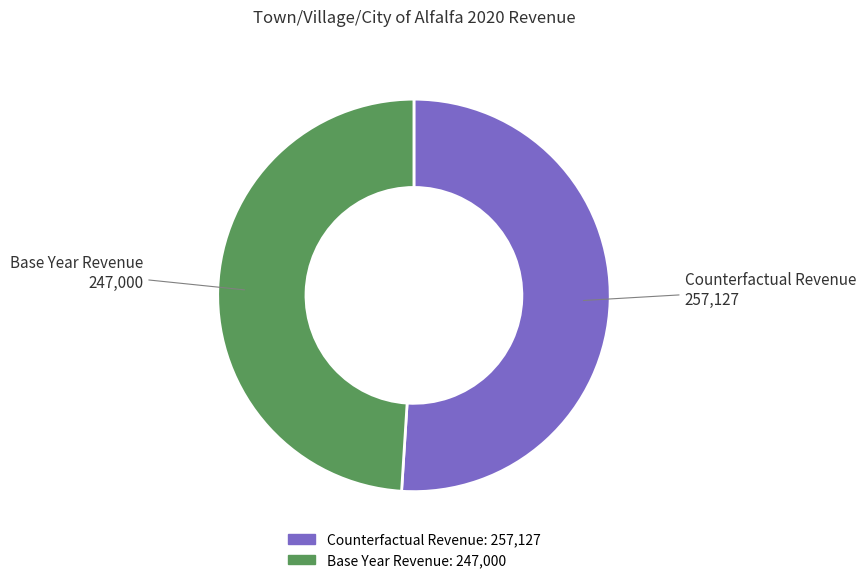

Rank the categories by value from lowest to highest.

Base Year Revenue, Counterfactual Revenue